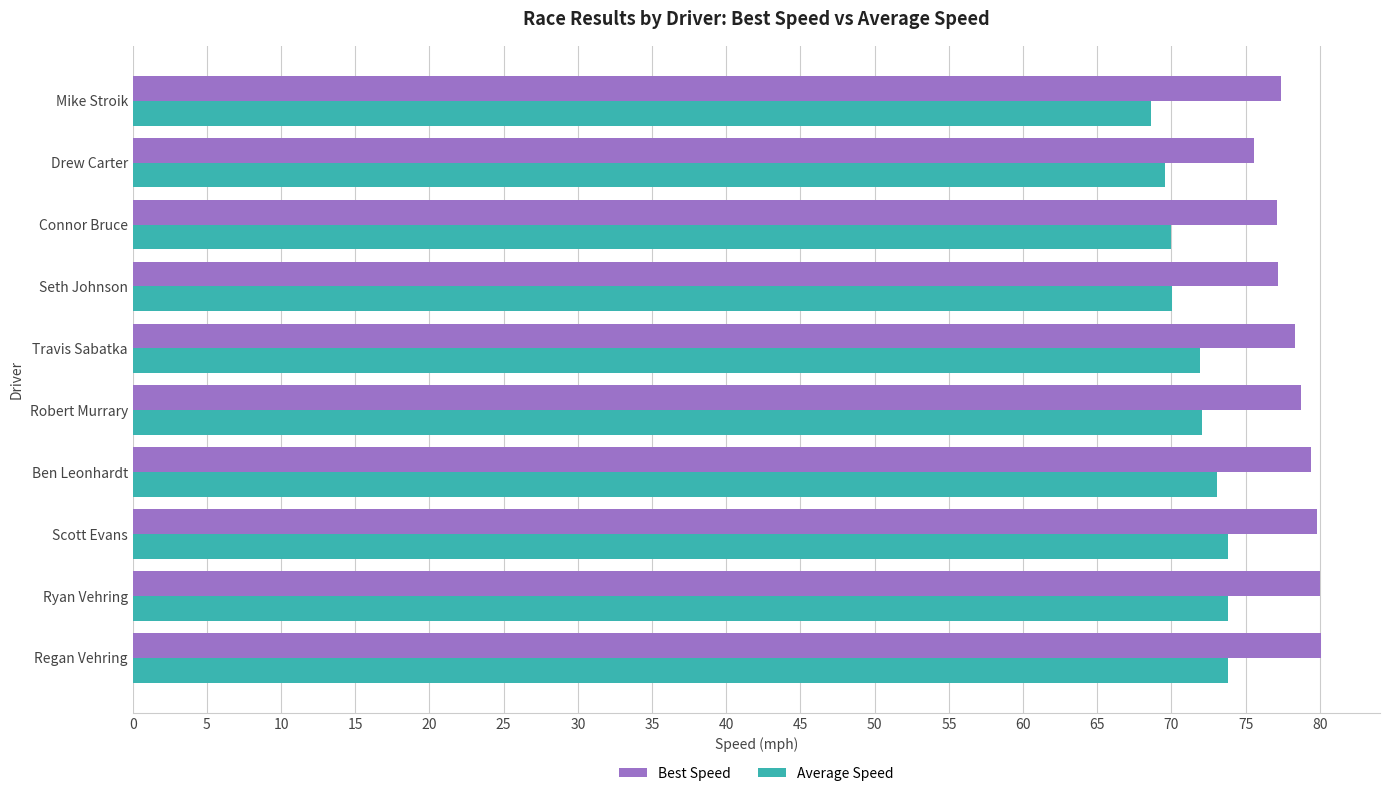

What are all the series names shown in the legend?

Best Speed, Average Speed